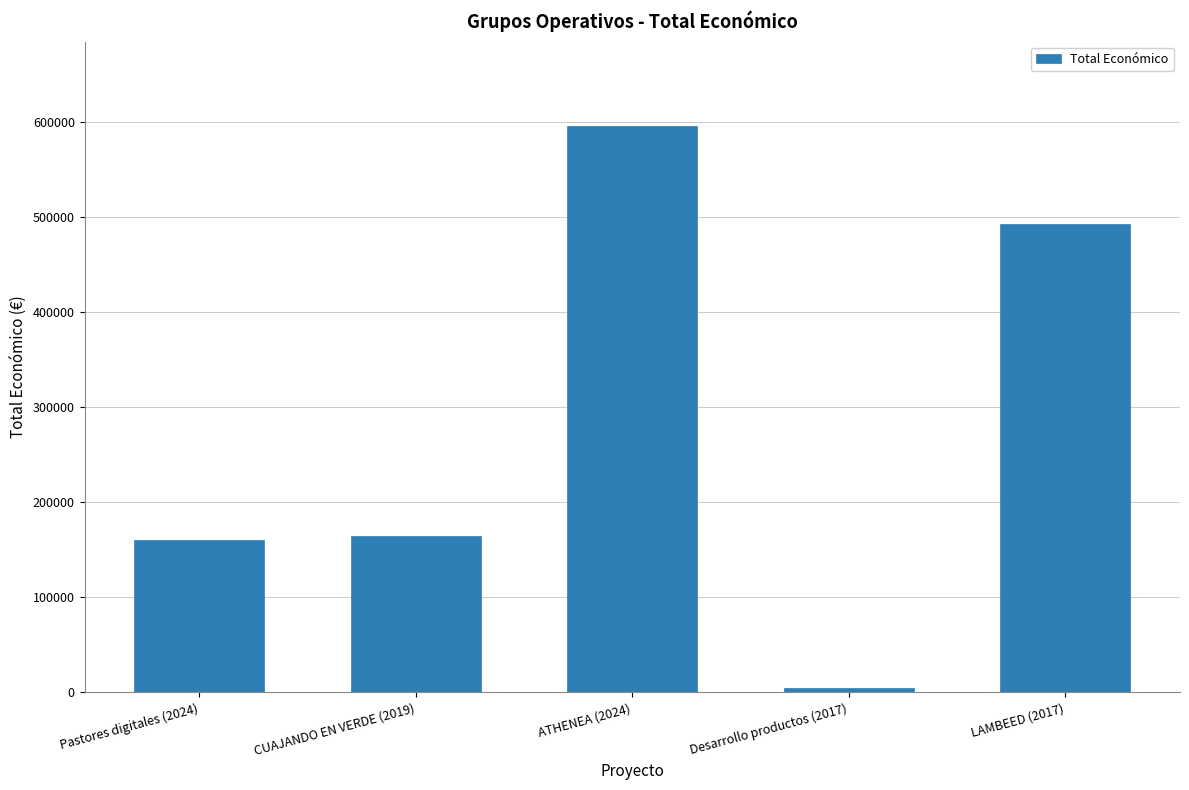

Is it true that the value at LAMBEED (2017) is 492343?

True